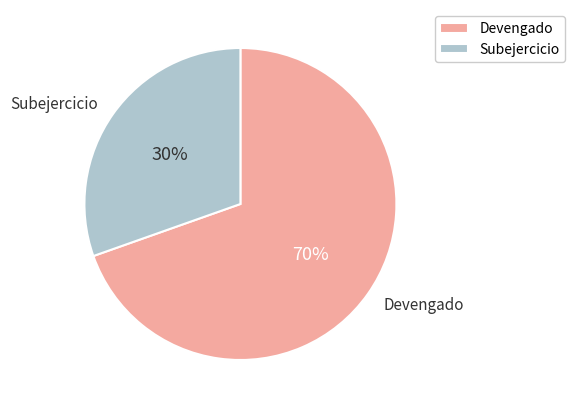

Is it true that Devengado is 64% of the pie?

False